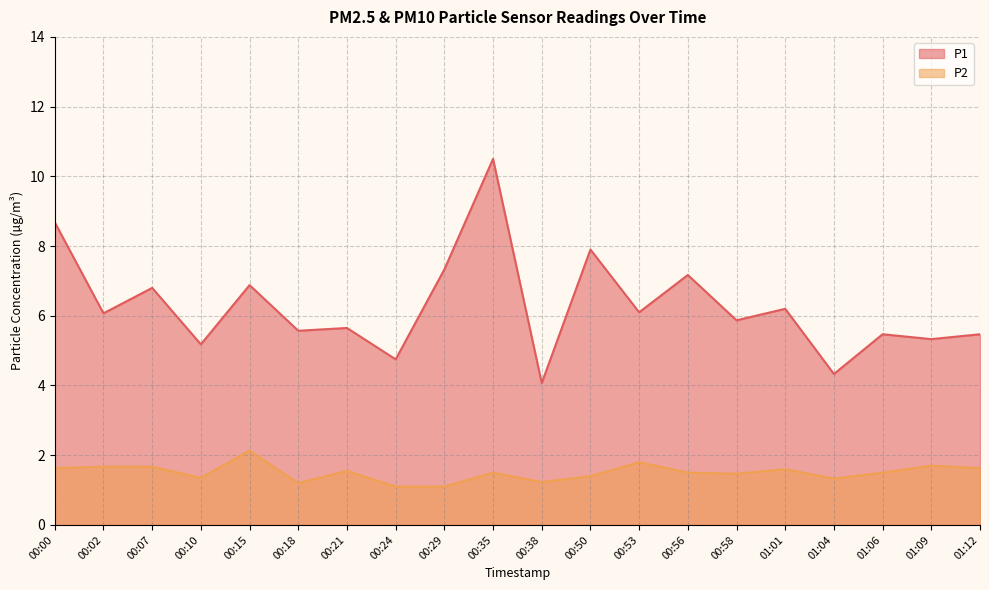

True or false: P1 and P2 cross at least once.

False